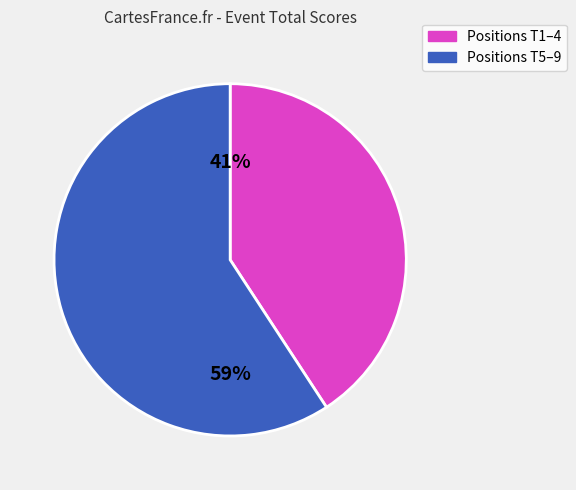

To the nearest percent, what is the difference between the largest and smallest slice percentages?

18%